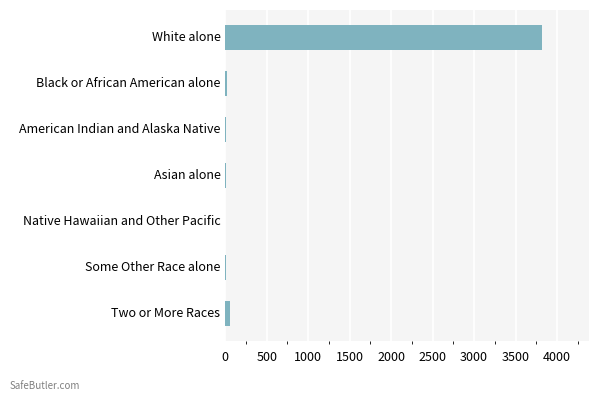

What is the maximum value shown in the chart?

3813